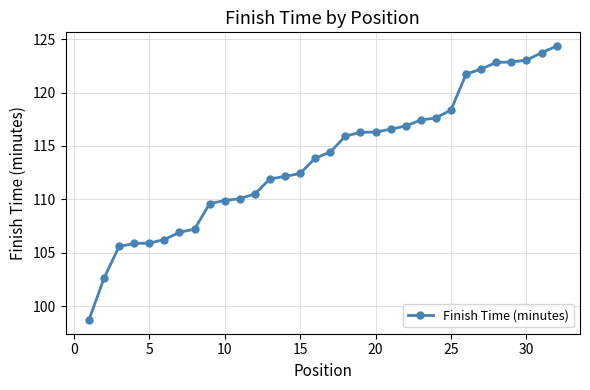

What is the difference between the second highest and minimum values?

25.0